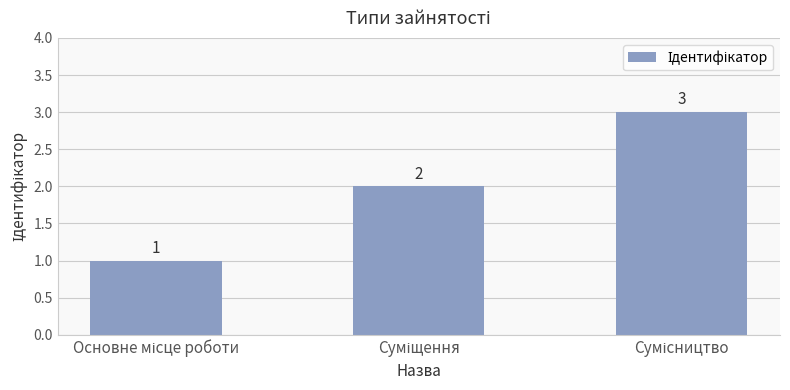

What is the minimum value shown in the chart?

1